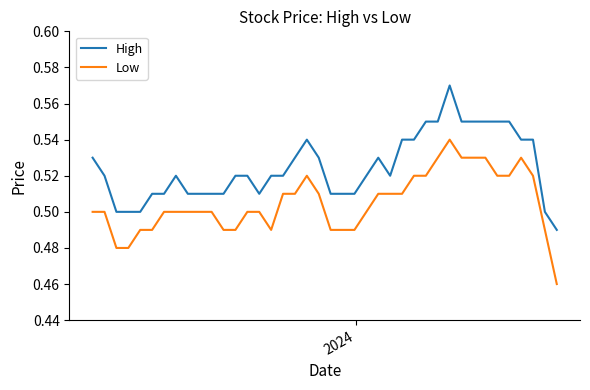

Rank the series by their maximum value, from highest to lowest.

High, Low